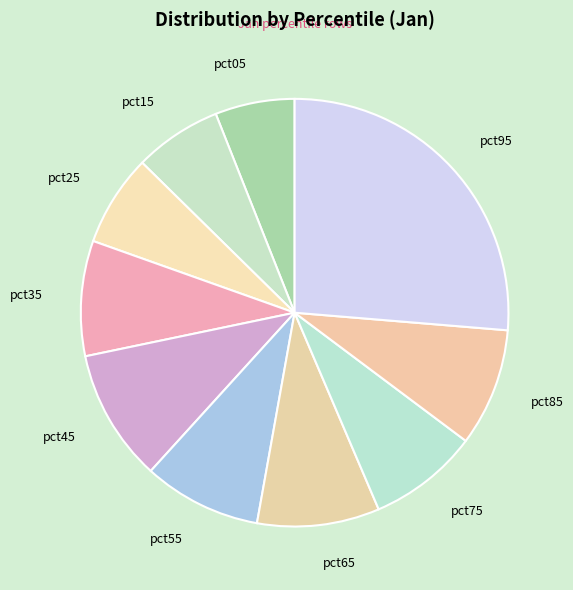

Does pct45 represent more than half of the total?

No